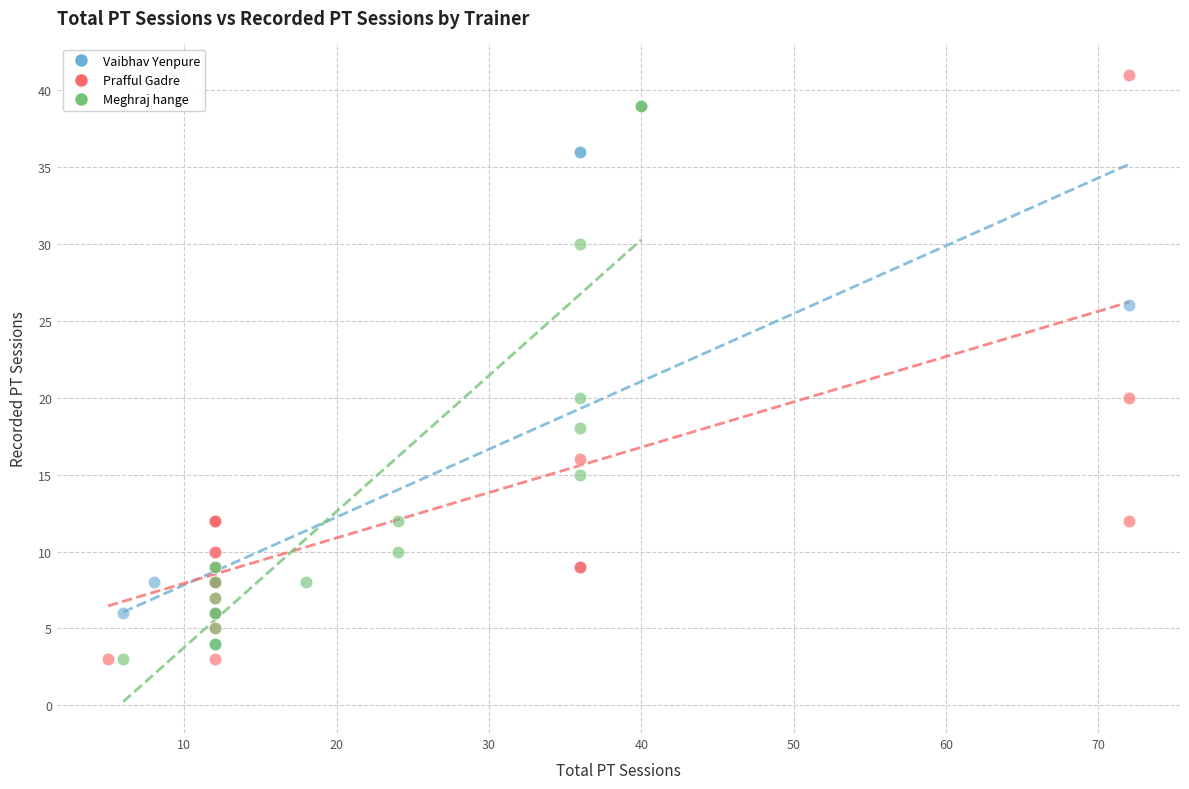

Which series reaches the maximum Y coordinate?

Prafful Gadre